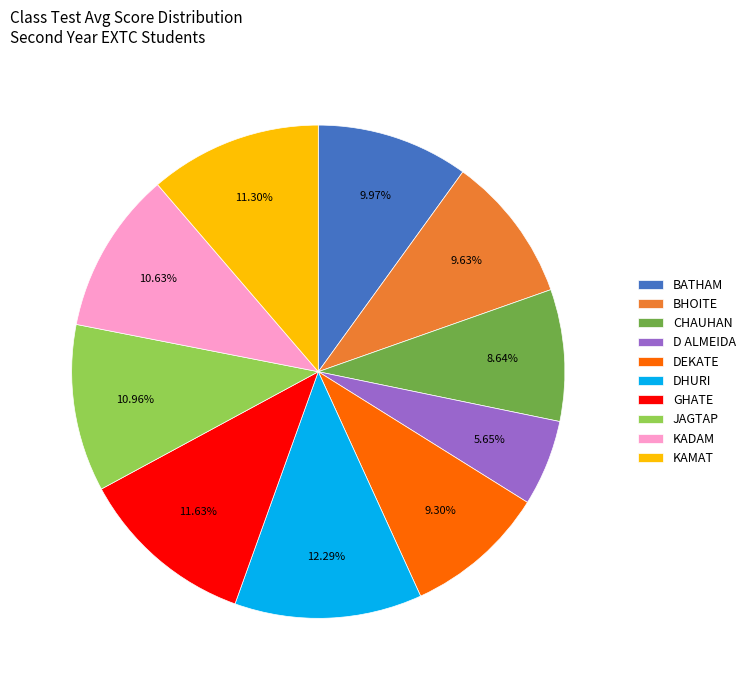

Is the sum of GHATE and KADAM greater than half?

No